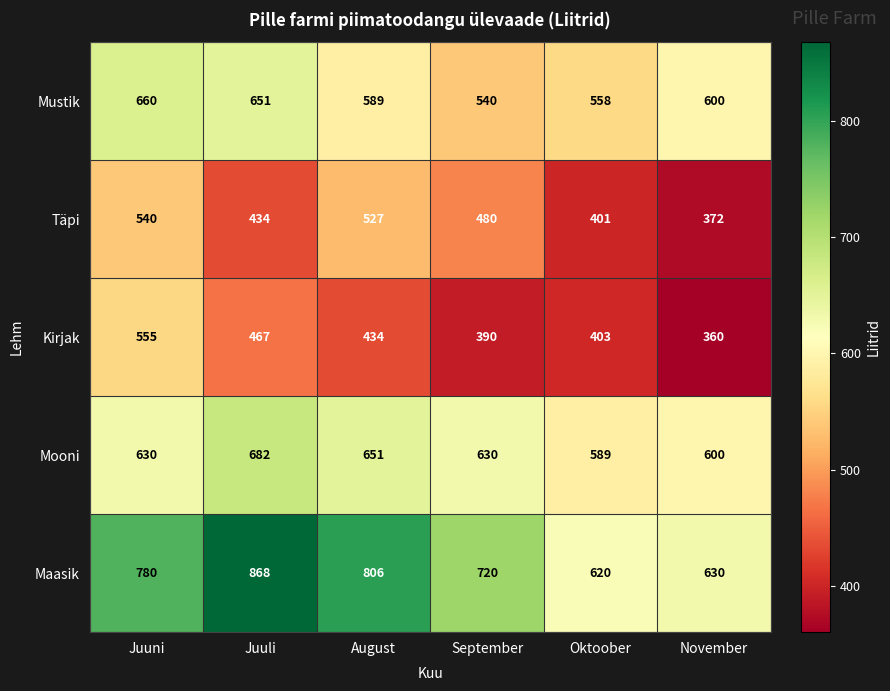

At which label does Mustik first exceed 600?

Juuni